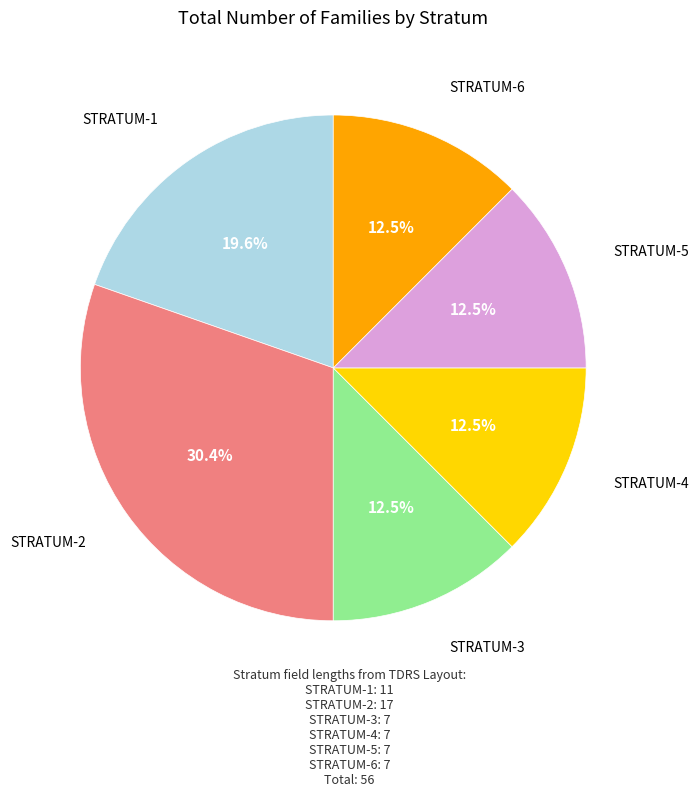

What is the ratio of the value at STRATUM-1 to the value at STRATUM-3?

1.6